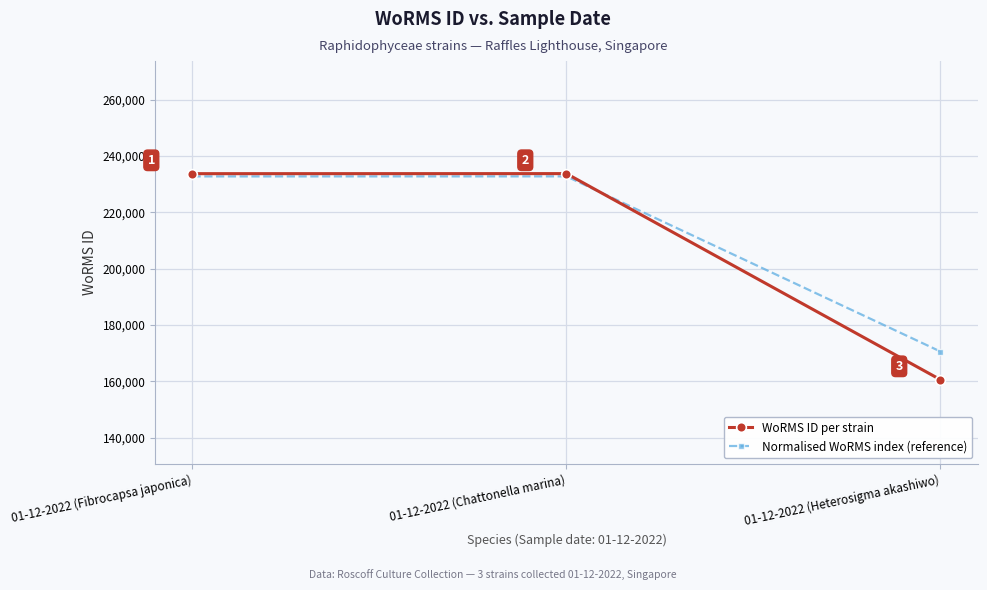

What position from the right is 01-12-2022 (Heterosigma akashiwo)?

1